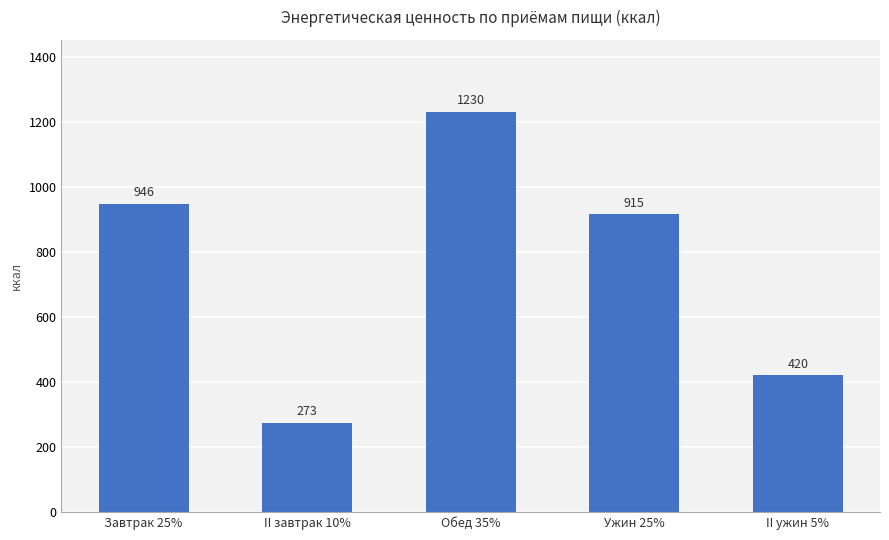

The chart shows a value of 1349 at Ужин 25%. True or false?

False